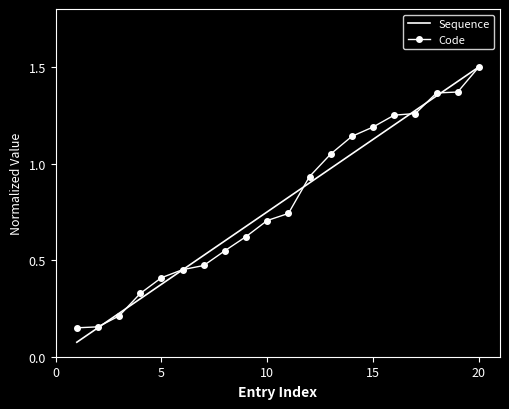

What is the maximum value for Code?

1.5